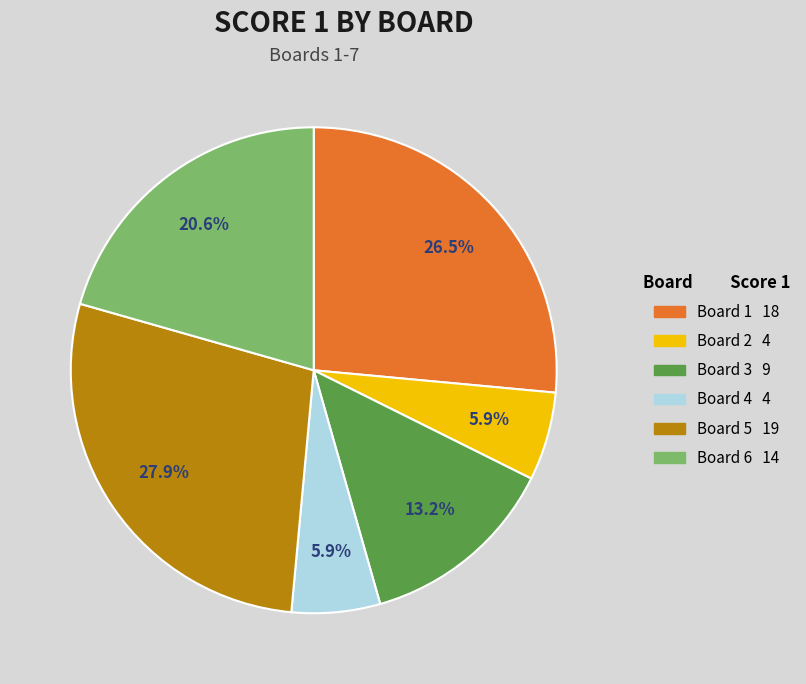

Count the number of slices in the pie.

6